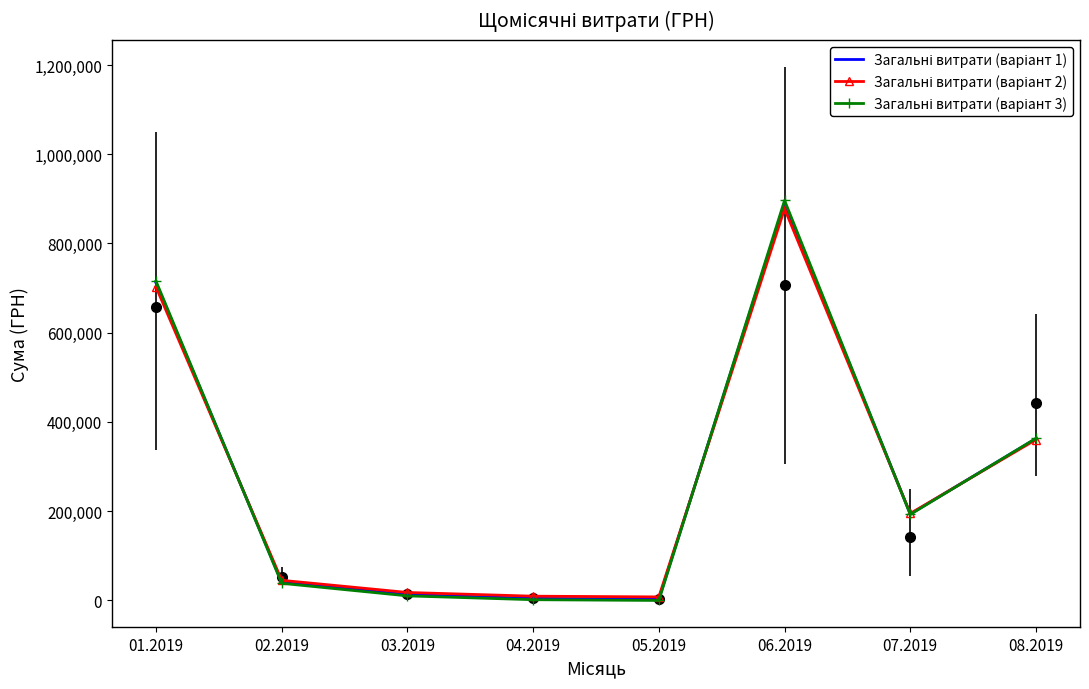

How many intersections are there between Загальні витрати (варіант 1) and Загальні витрати (варіант 3)?

4